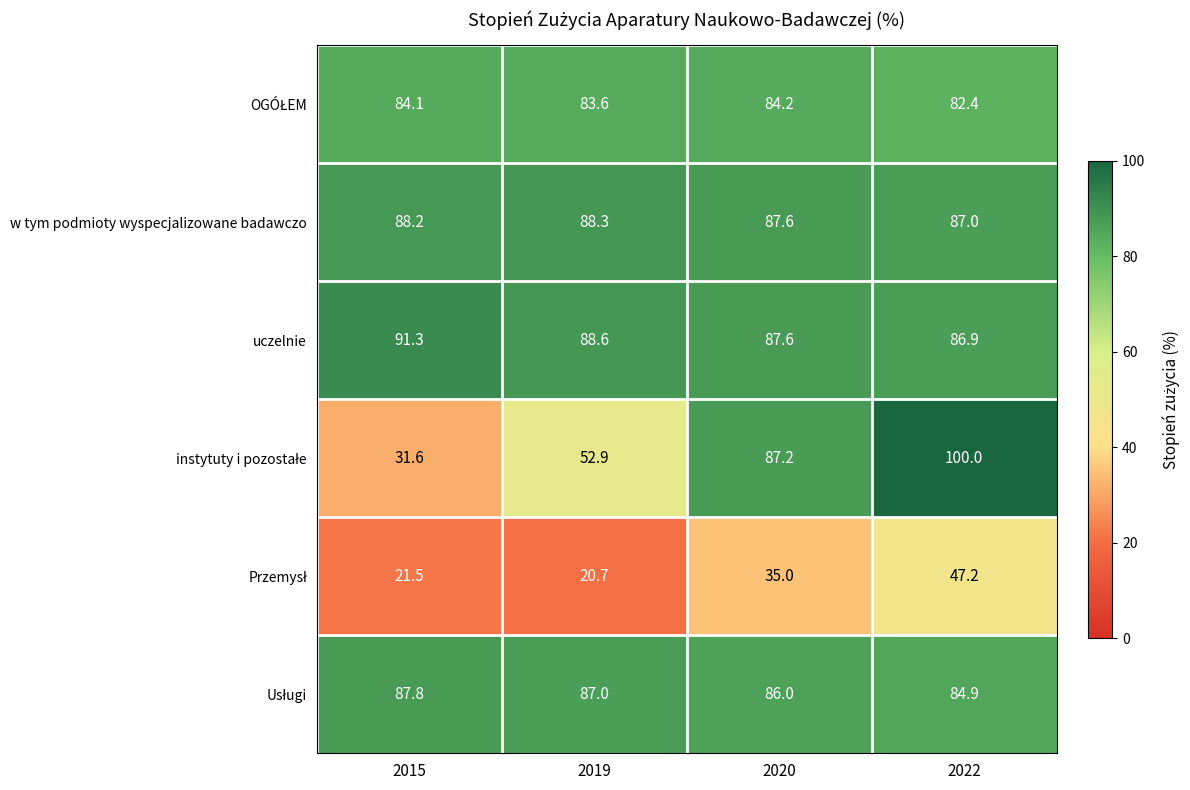

Which series has the largest total across all categories?

uczelnie